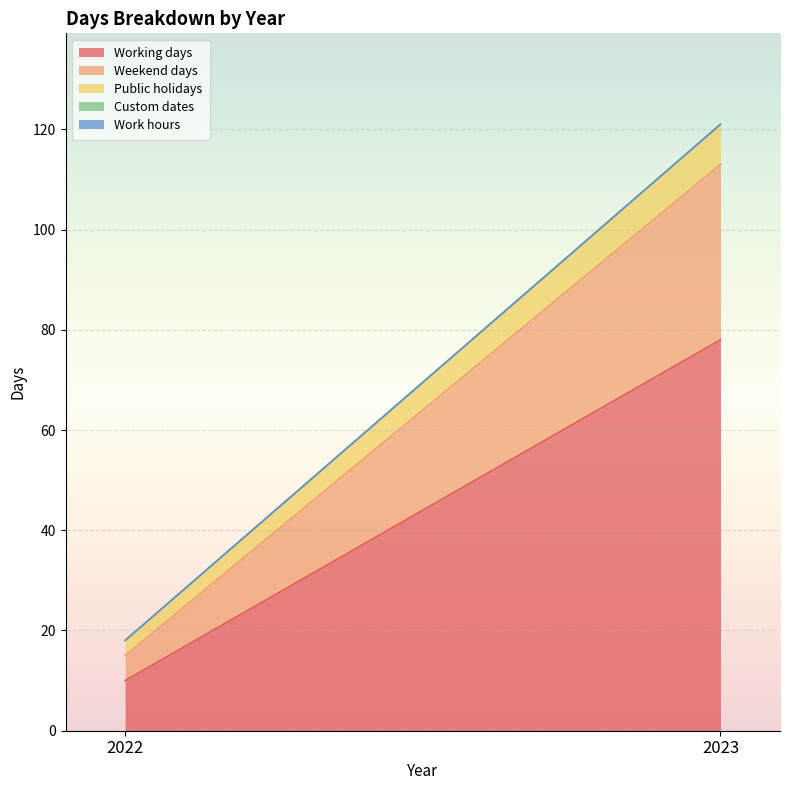

What is the maximum value for Weekend days?

35